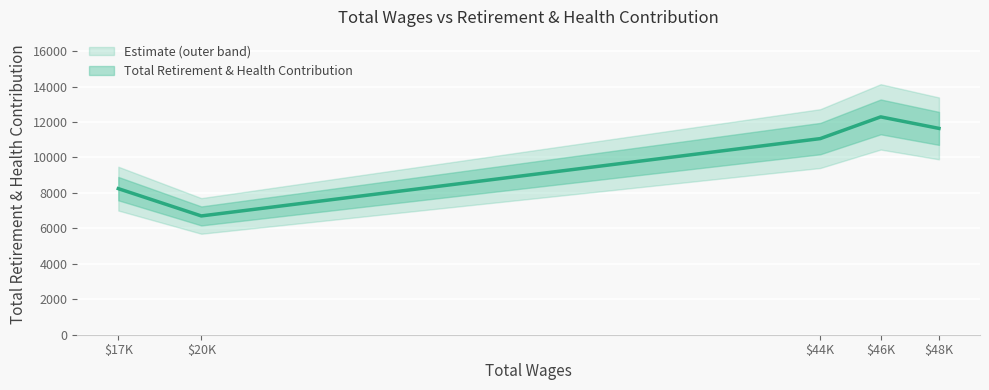

Reading left to right, what are all the values shown in this chart?

48709.0=11638	46464.0=12287	44137.0=11062	20300.0=6700	17103.0=8240